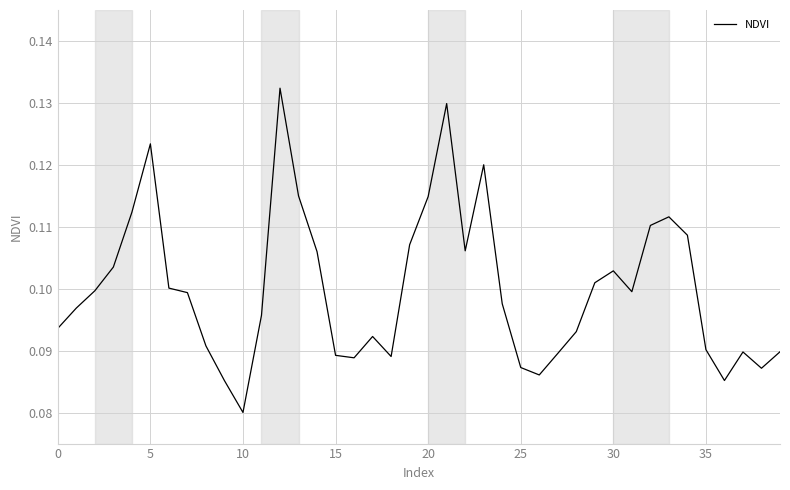

Which label corresponds to the smallest value in the chart?

10